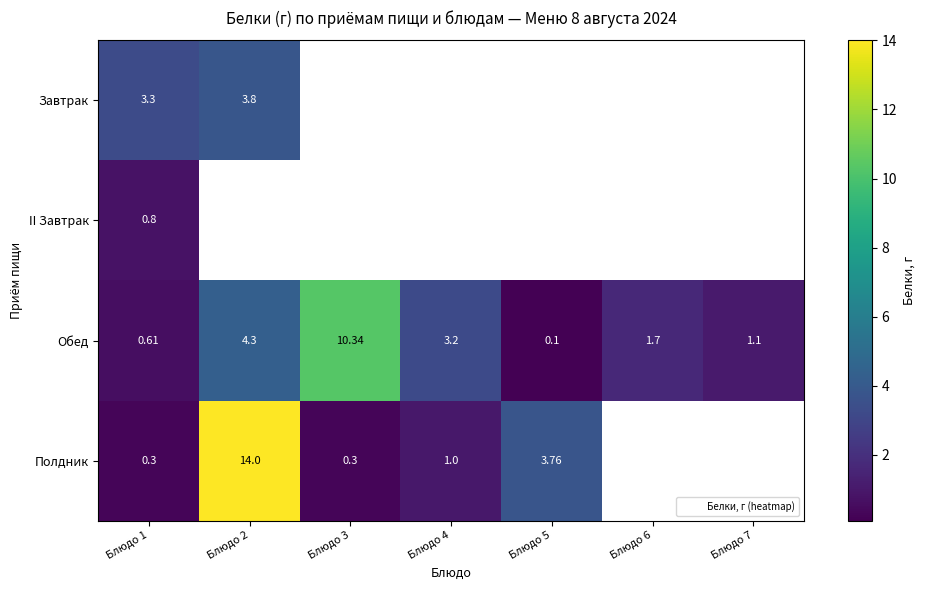

Rank the series by their maximum value, from lowest to highest.

II Завтрак, Завтрак, Обед, Полдник